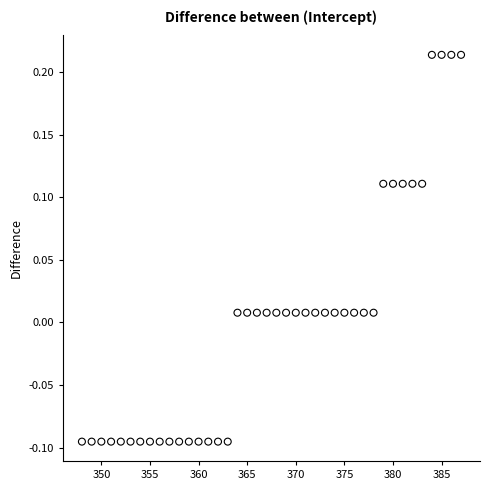

What is the range of Y values (max minus min)?

0.3